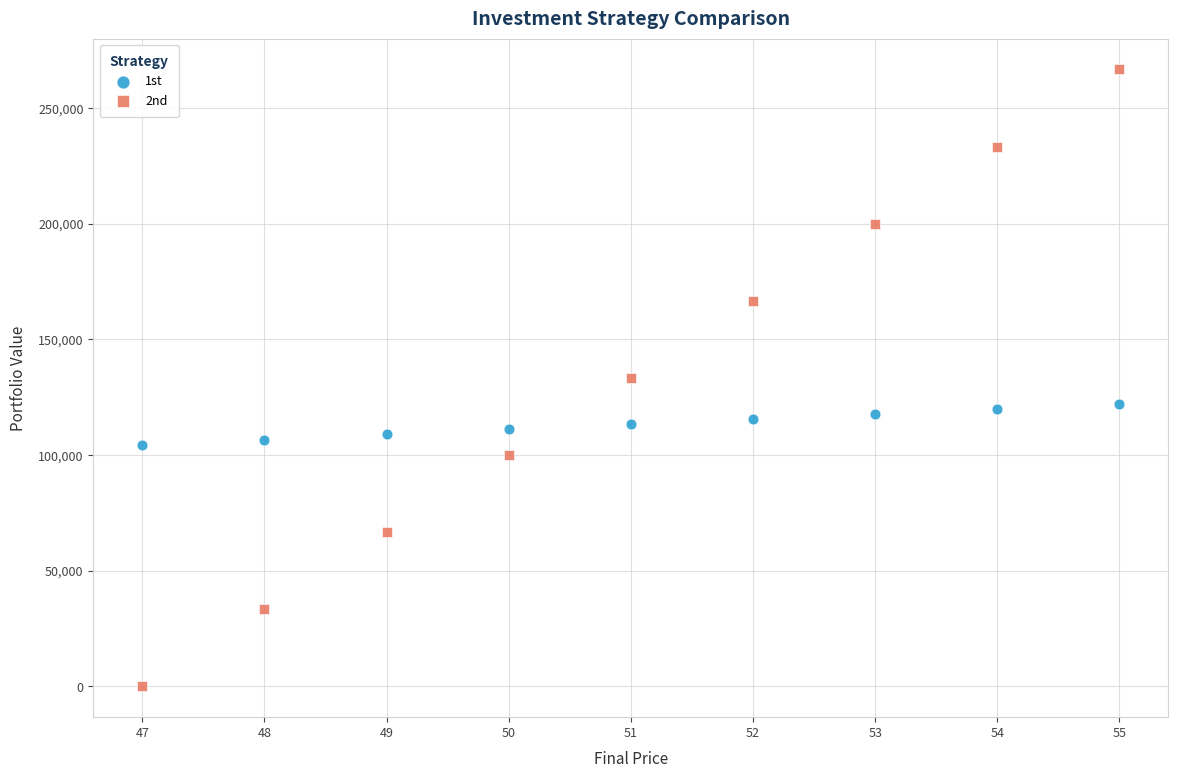

Which series reaches the minimum Y coordinate?

2nd